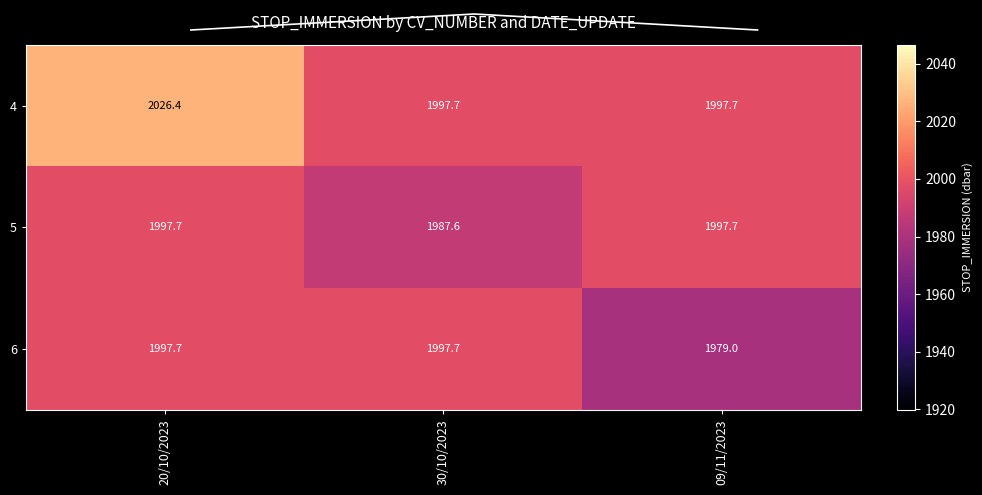

What is the average value of the 4 series?

2007.2